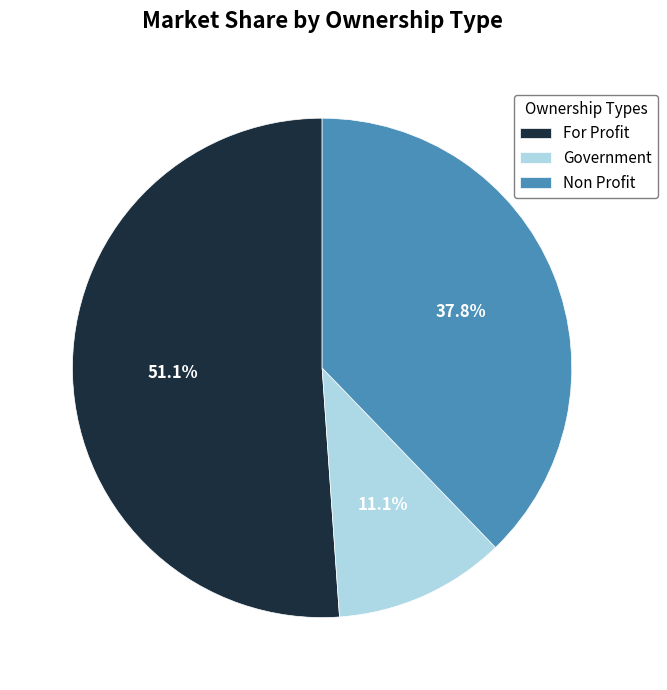

Rank the categories by value from highest to lowest.

For Profit, Non Profit, Government